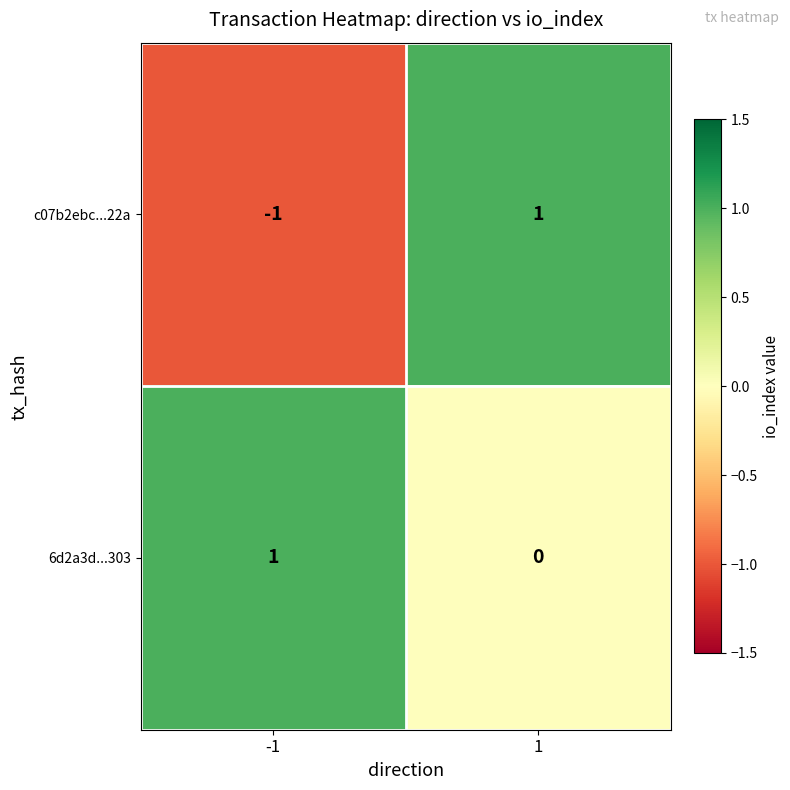

Is the value of c07b2ebc...22a at 1 greater than the value of 6d2a3d...303 at 1?

Yes